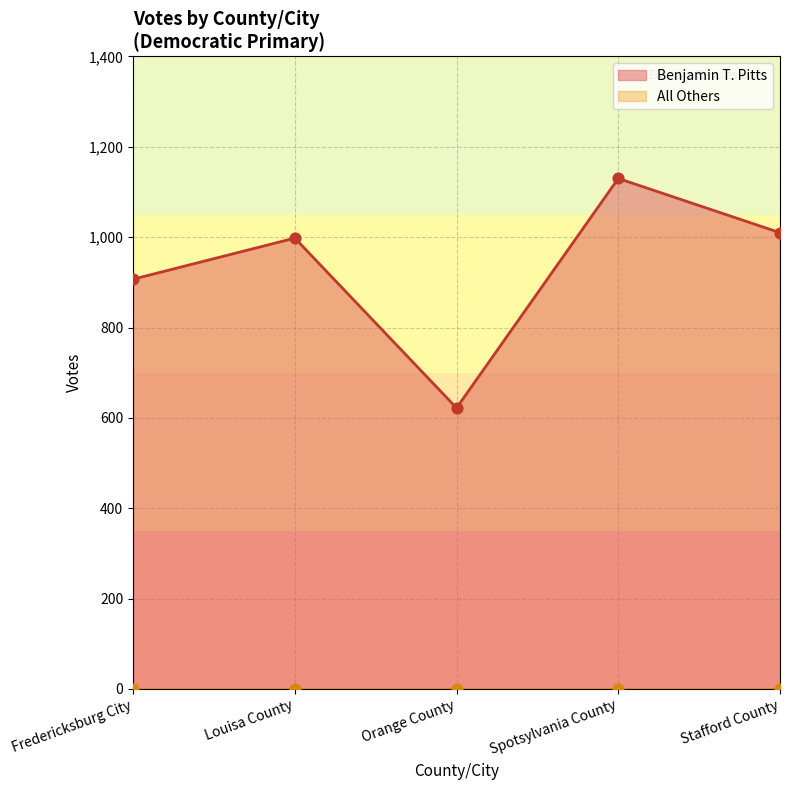

Which has a higher value, Spotsylvania County or Louisa County?

Spotsylvania County